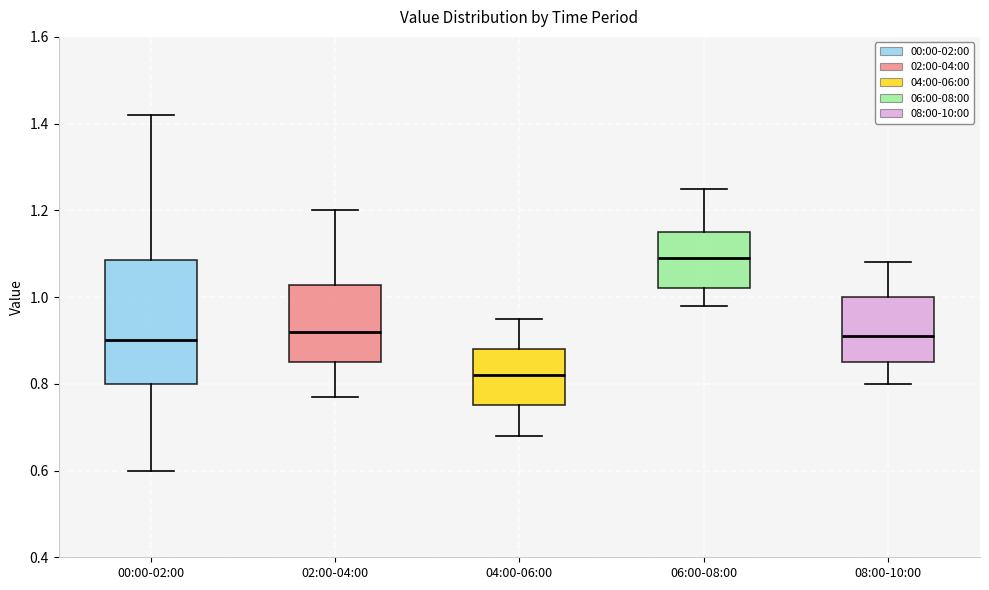

Comparing the boxes themselves (not the whiskers), which one is the tallest?

00:00-02:00